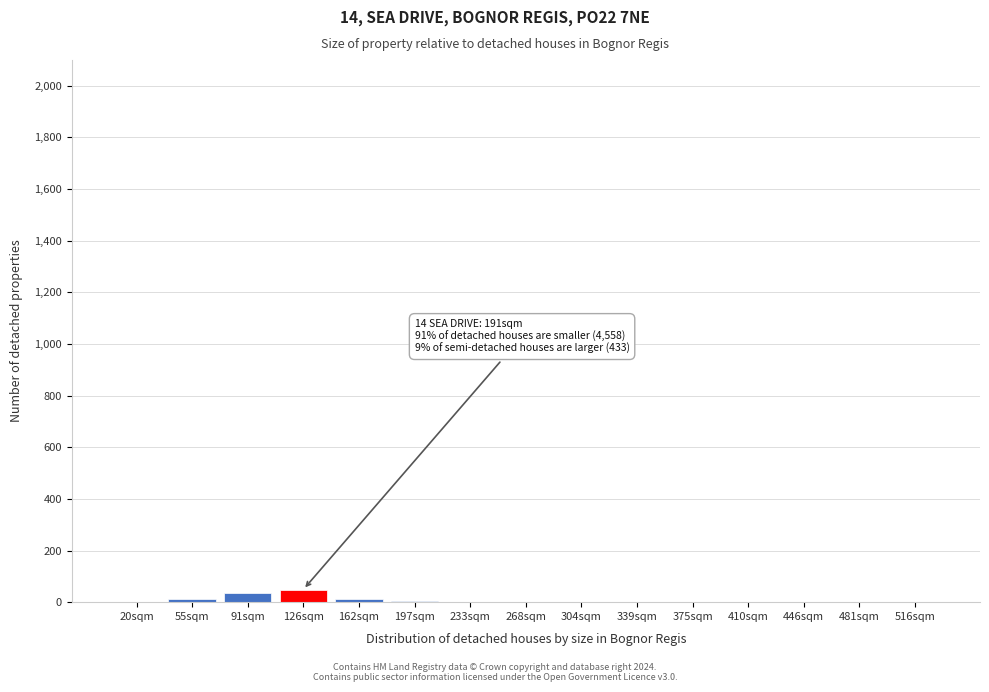

What is the sum of all values?

118